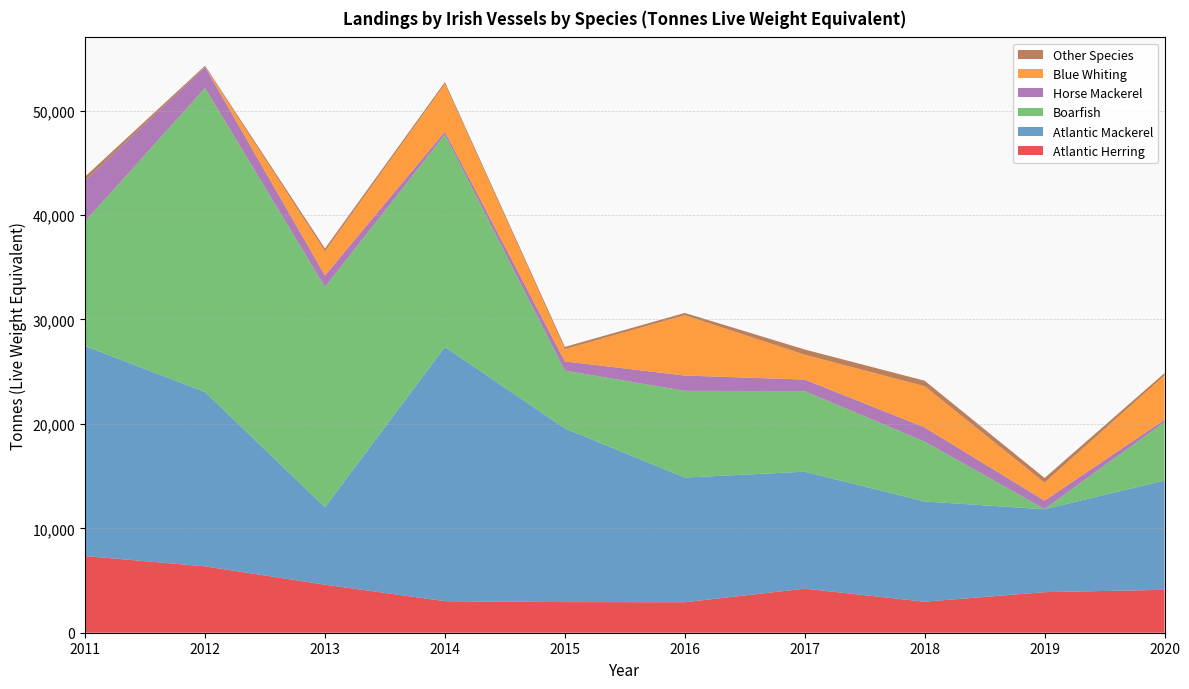

Reading left to right, what are all the values shown in this chart?

Atlantic Herring: 7345	6356	4600	3022	2935	2920	4220	2972	3886	4110
Atlantic Mackerel: 20110	16693	7417	24339	16632	11939	11199	9598	7940	10466
Boarfish: 11947	29119	21095	20348	5531	8306	7715	5735	21	5599
Horse Mackerel: 3891	2002	1100	284	883	1464	1110	1356	806	222
Blue Whiting: 2	0	2315	4554	1178	5776	2379	3946	1719	4244
Other Species: 388	126	272	184	212	220	500	526	444	220